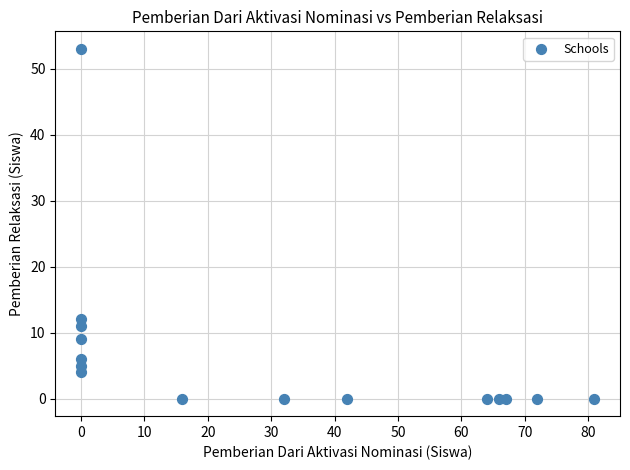

What is the range of X values (max minus min)?

81